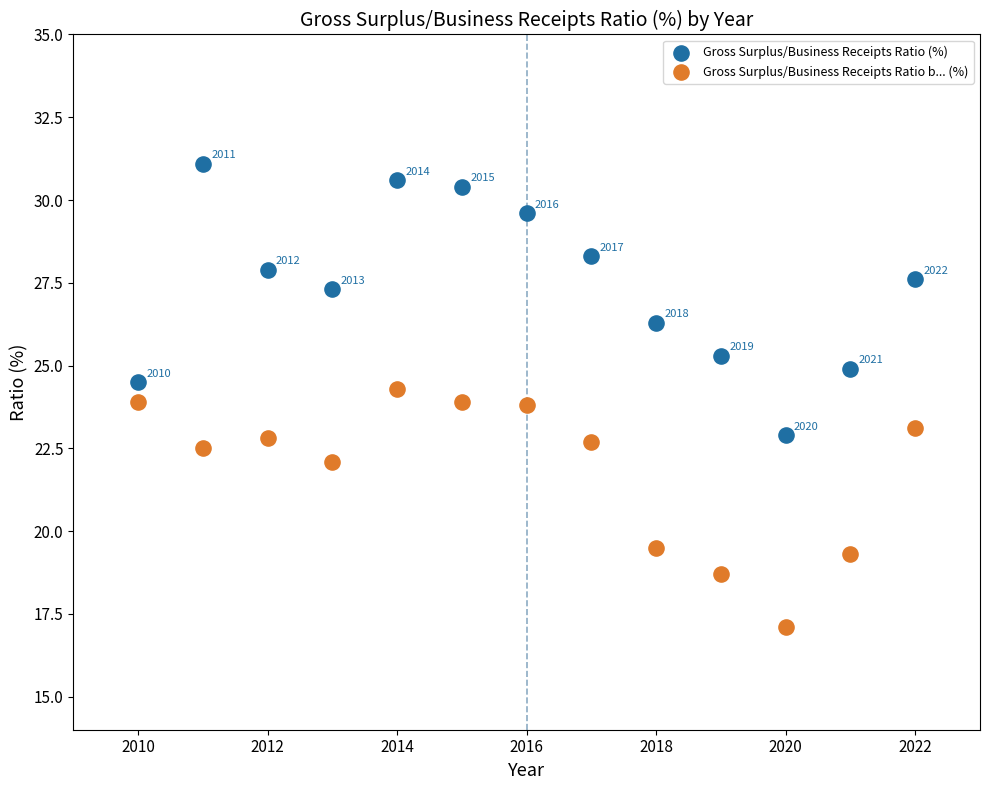

Which series reaches the maximum Y coordinate?

Gross Surplus/Business Receipts Ratio (%)